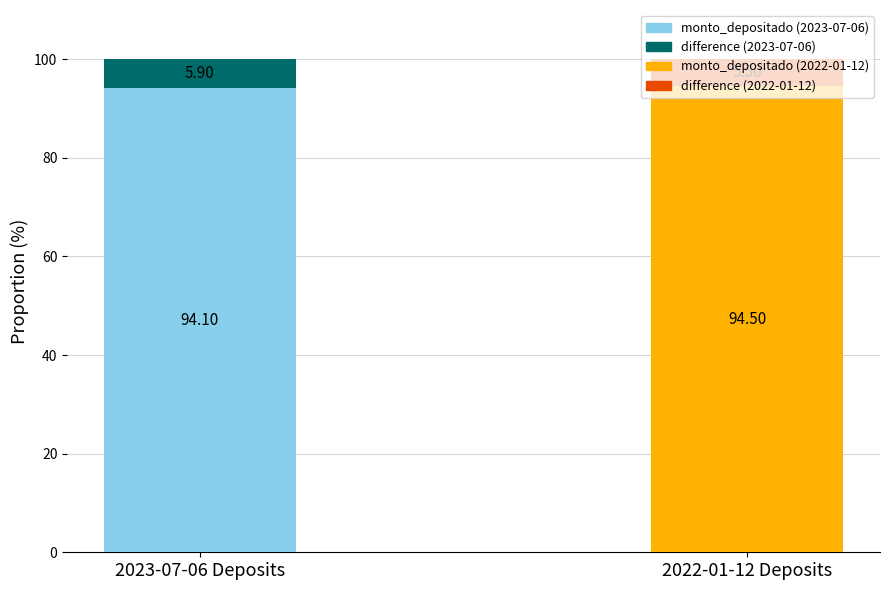

What is the total value across all series at 2023-07-06 Deposits?

100.0